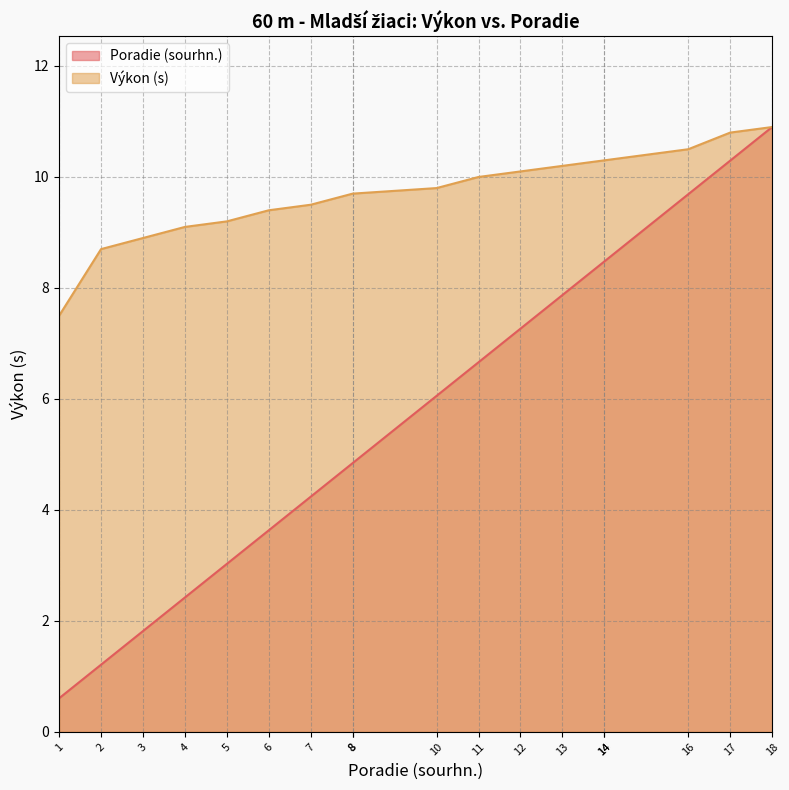

True or false: Poradie (sourhn.) and Výkon cross at least once.

False